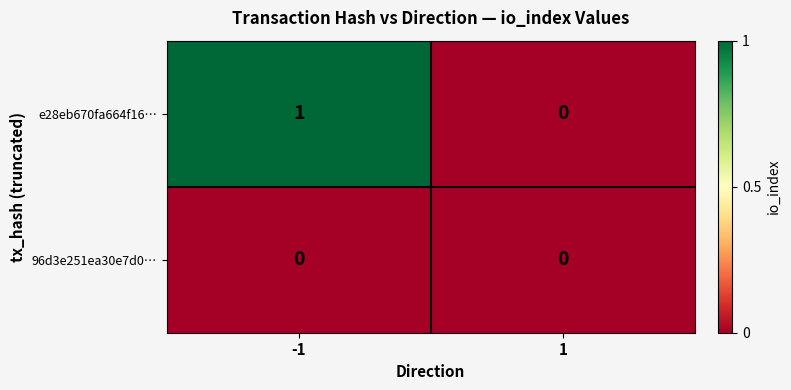

List the series in order of their overall mean, lowest first.

96d3e251ea30e7d0…, e28eb670fa664f16…